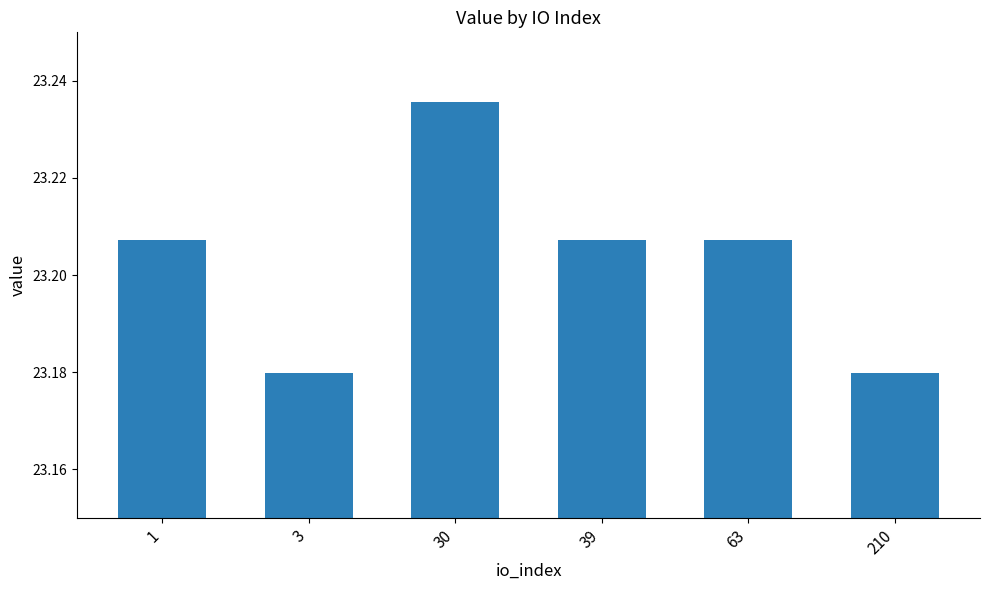

The chart shows a value of 30.5 at 1. True or false?

False